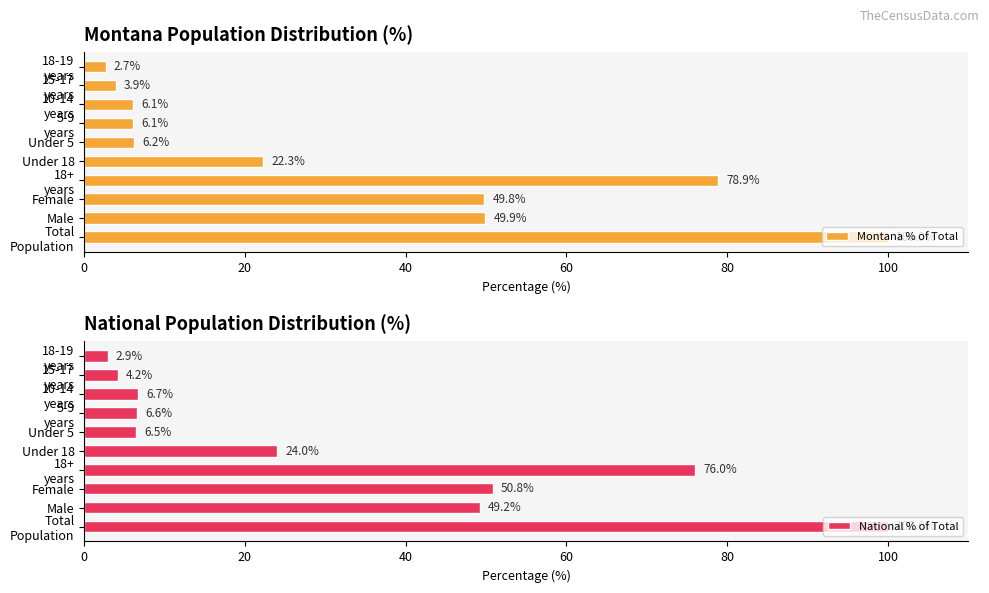

What is the average value of the Montana % of Total series?

32.6